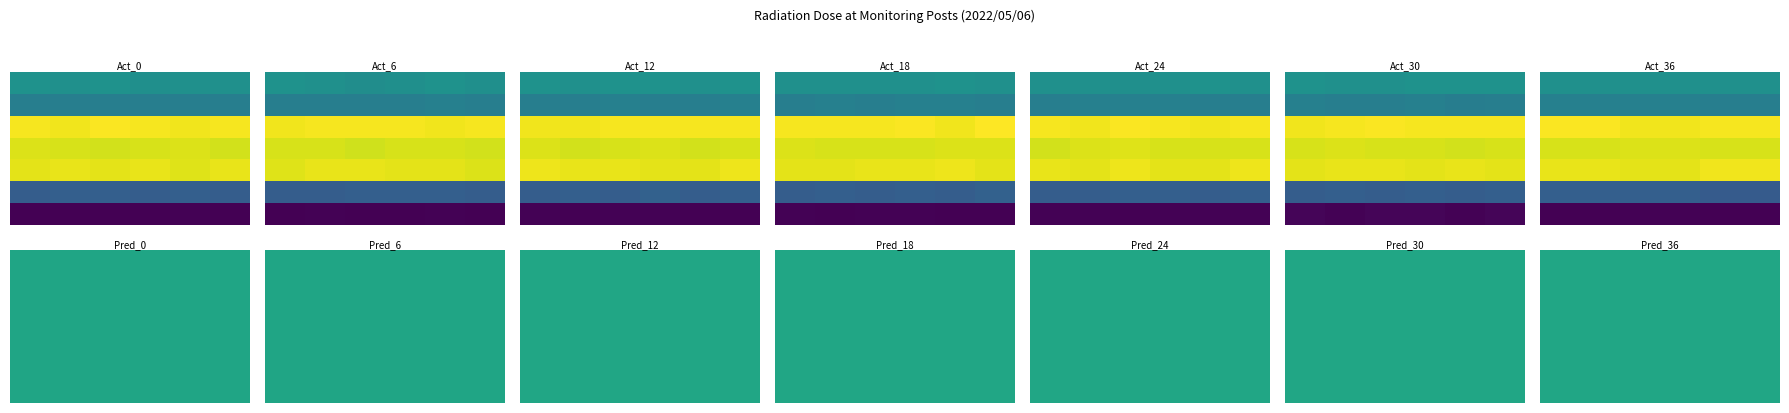

True or false: MP-2 has a value of 0.1 at 13.

True